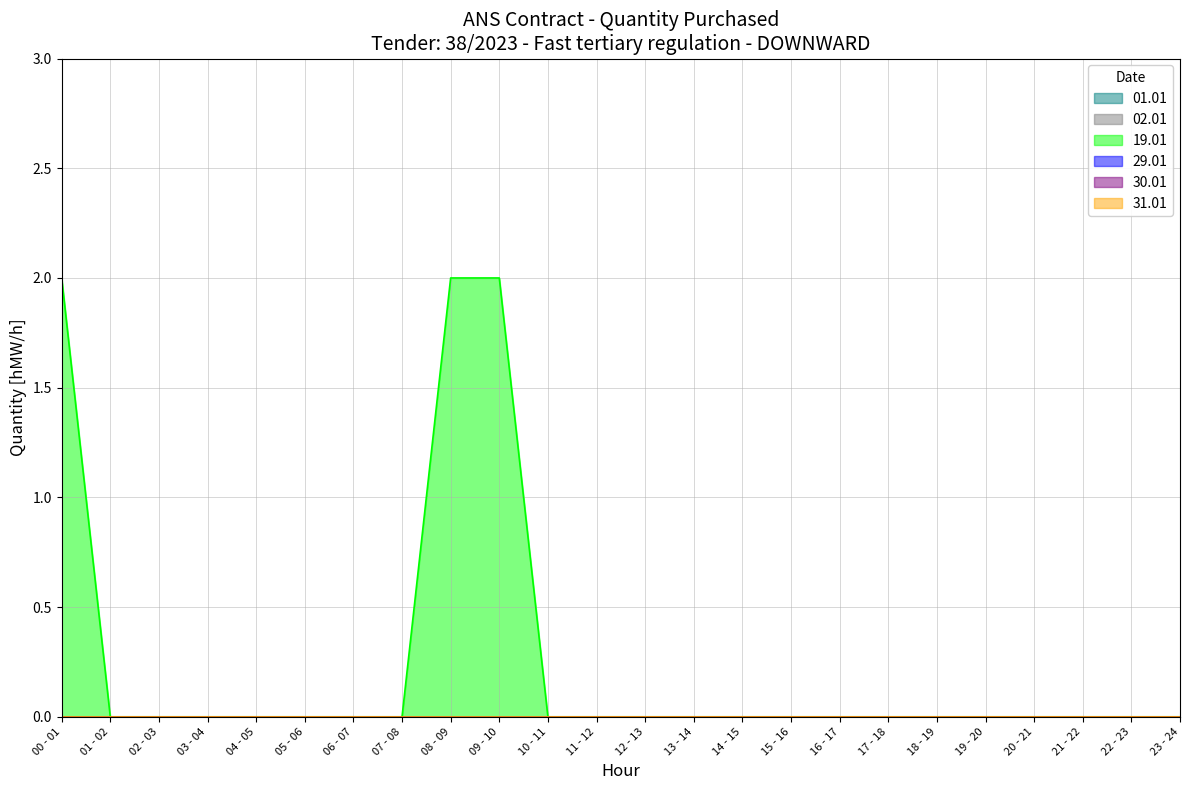

Which series has the largest total across all categories?

19.01